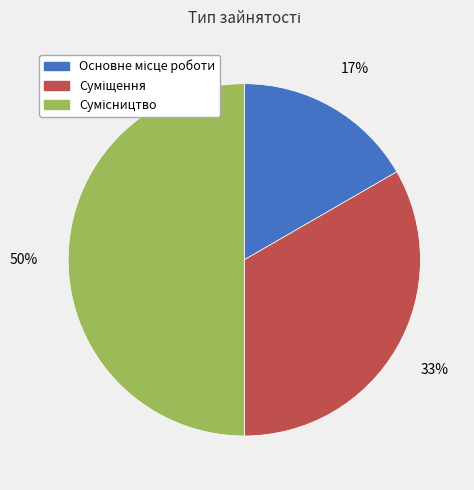

To the nearest percent, what is the difference between the largest and smallest slice percentages?

33%